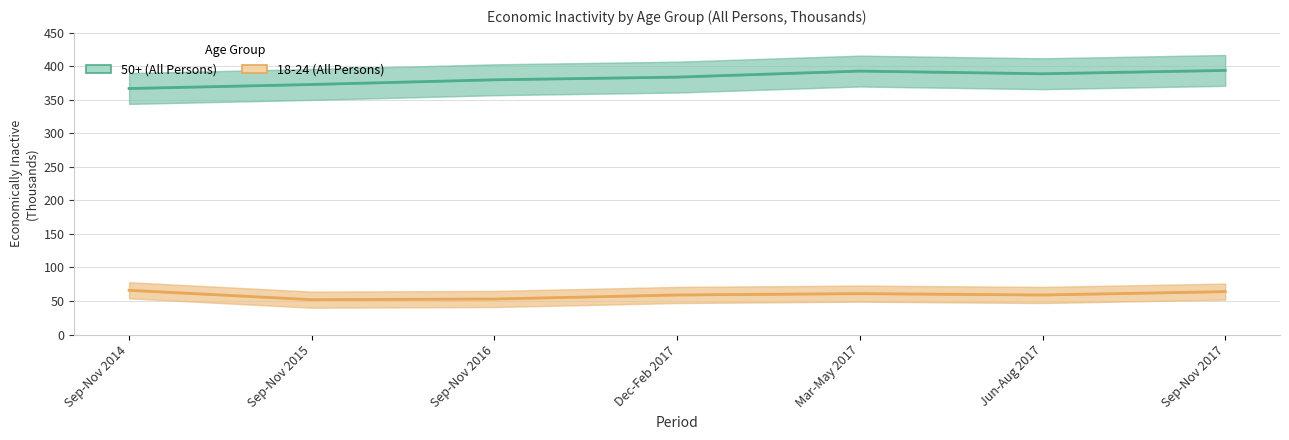

Reading right to left, what are all the values shown in this chart?

50+ (All Persons): 394	389	393	384	380	373	367
18-24 (All Persons): 64	59	61	59	53	52	66